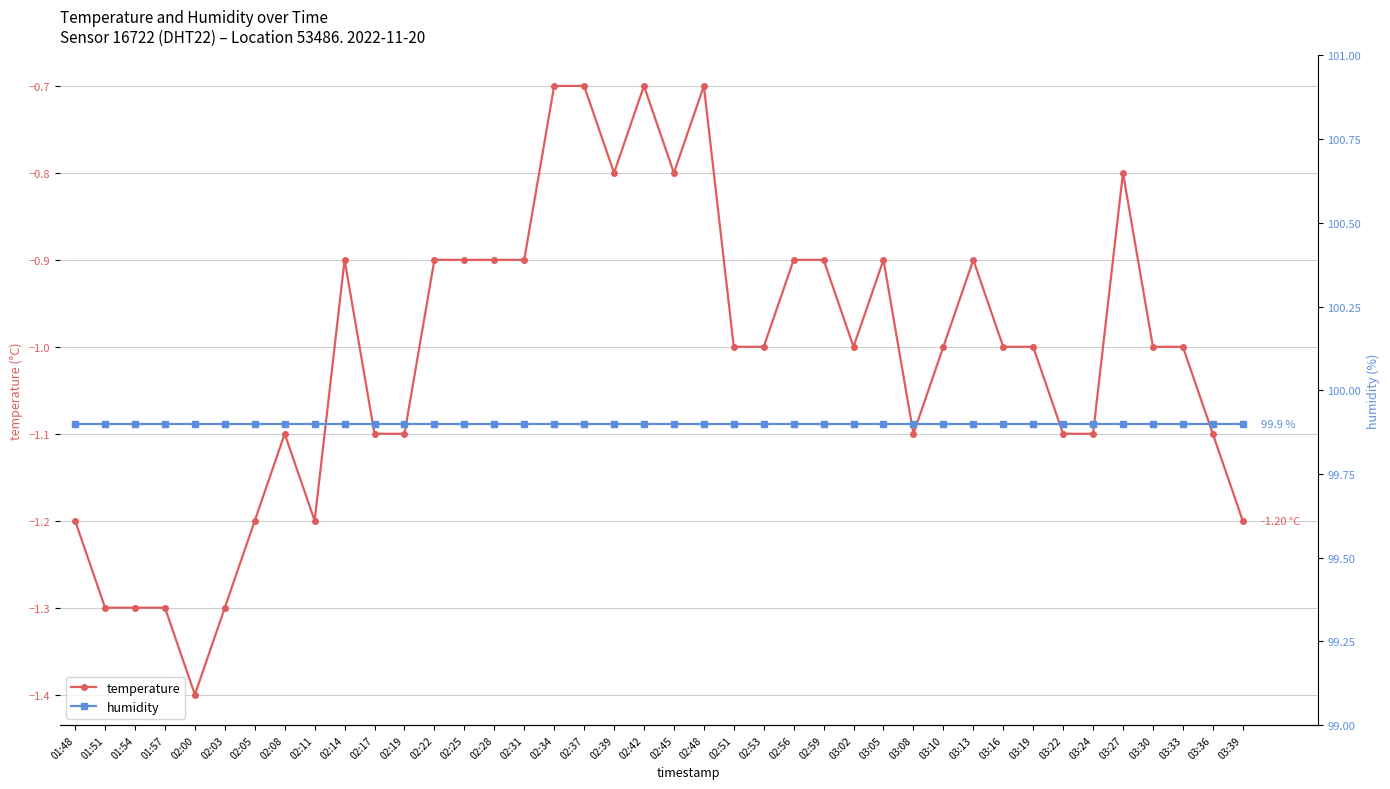

True or false: humidity and temperature intersect in this chart.

False